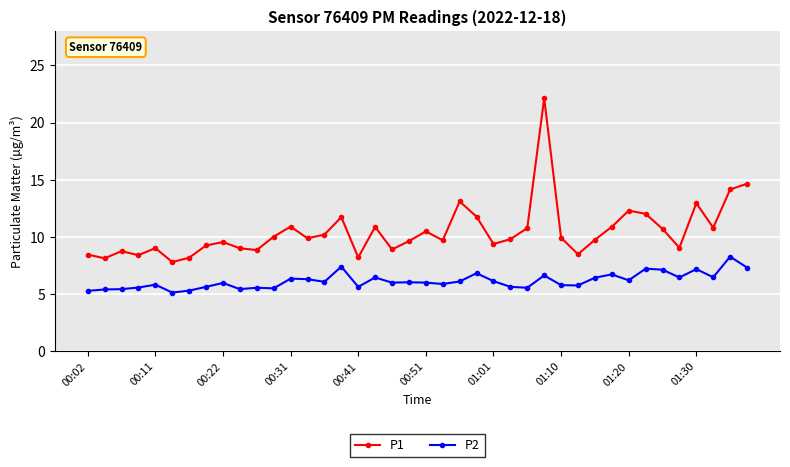

What is the value of the P1 point at the 31st from the left?

9.8